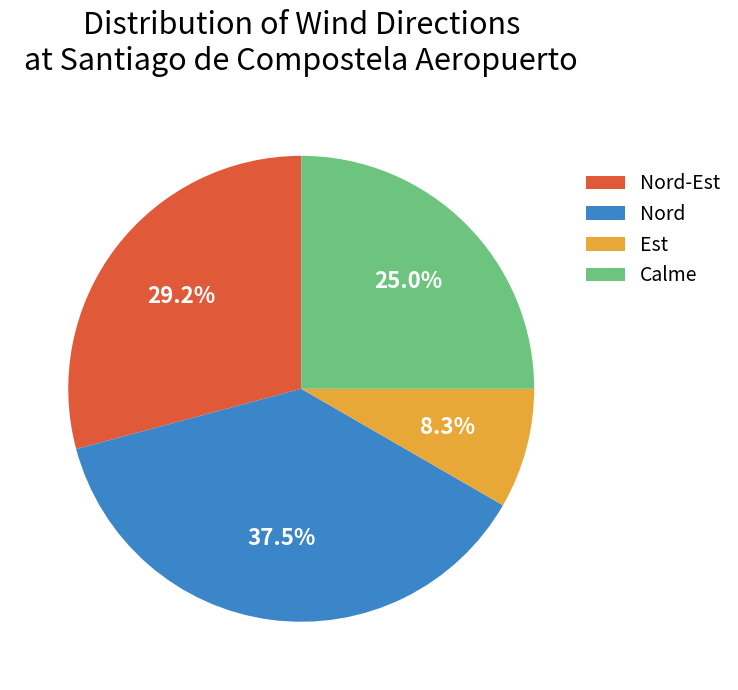

What is the smallest slice in the pie chart?

Est